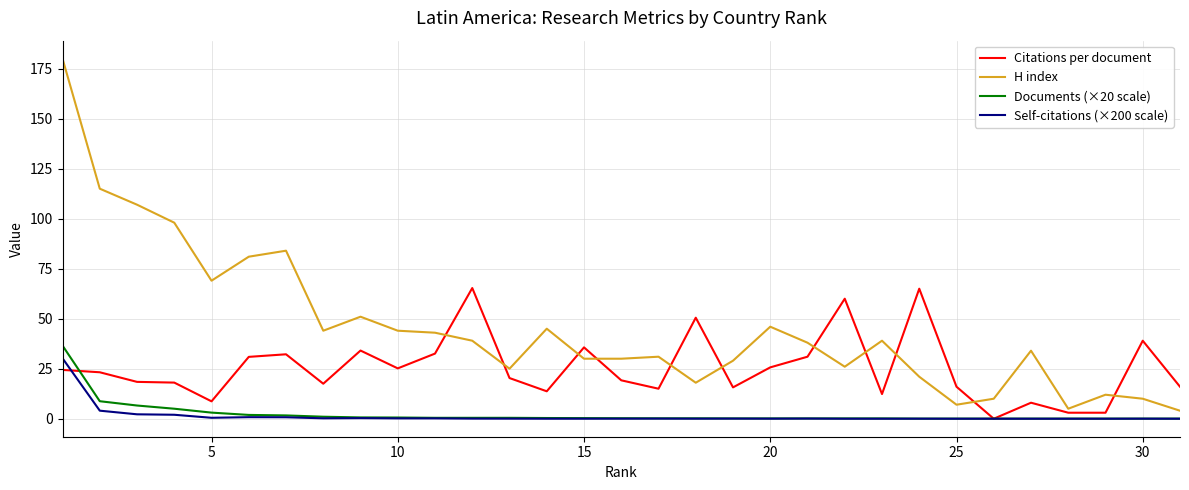

True or false: Citations per document and H index intersect in this chart.

True